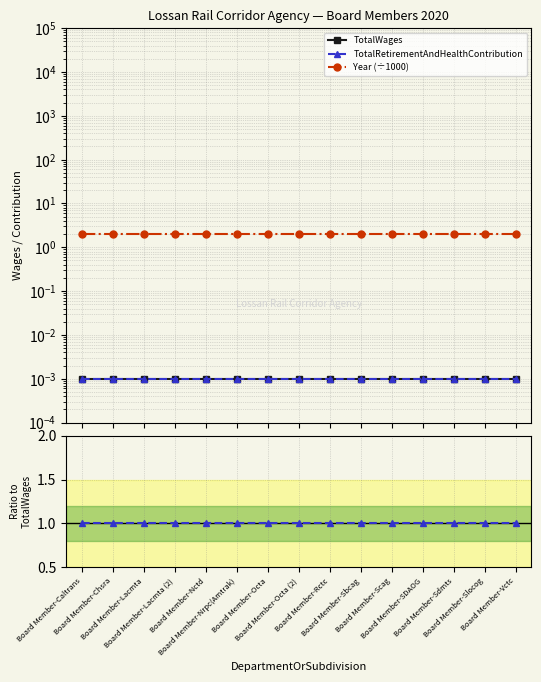

Count the number of data series in this chart.

3